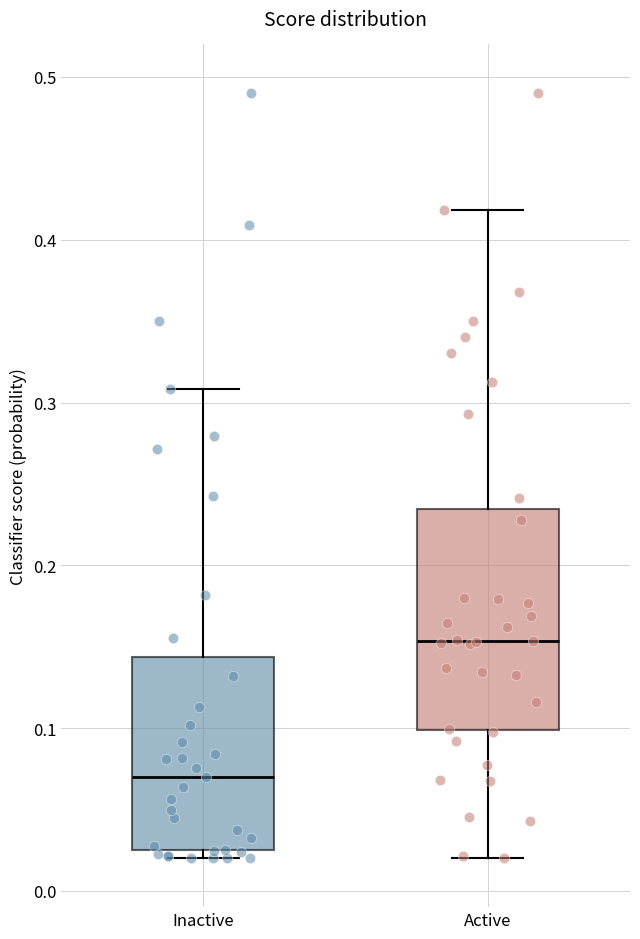

Which box has the lowest median line?

Inactive